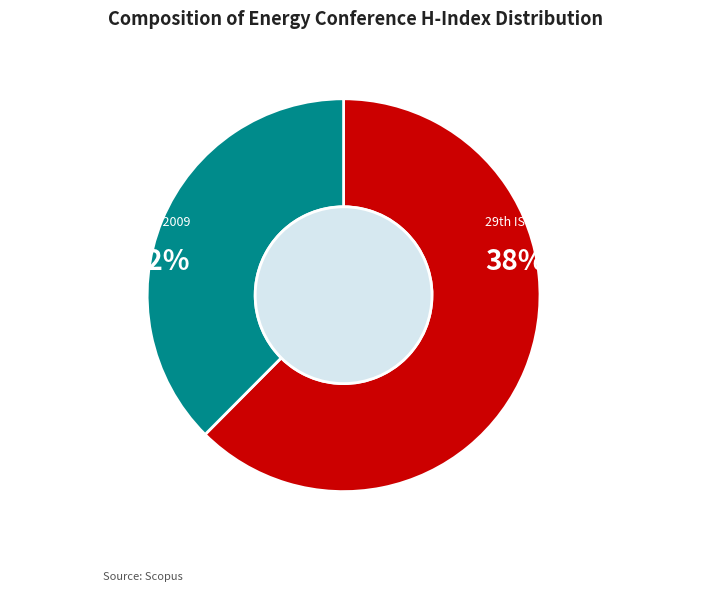

To the nearest percent, what is the average slice percentage?

50%